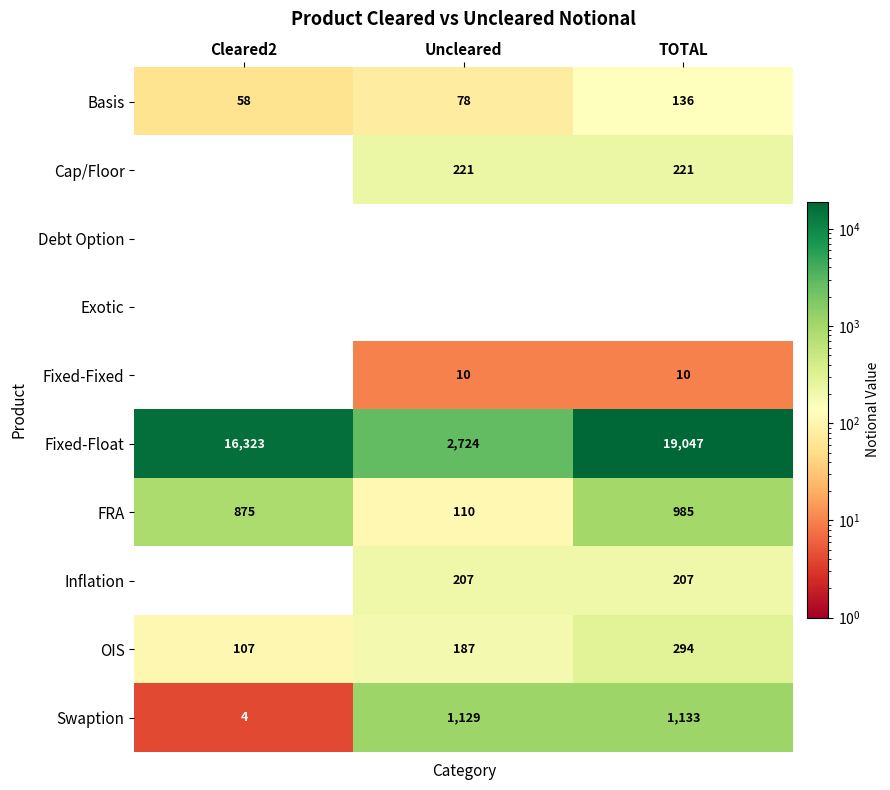

Which series has the largest total across all categories?

Fixed-Float